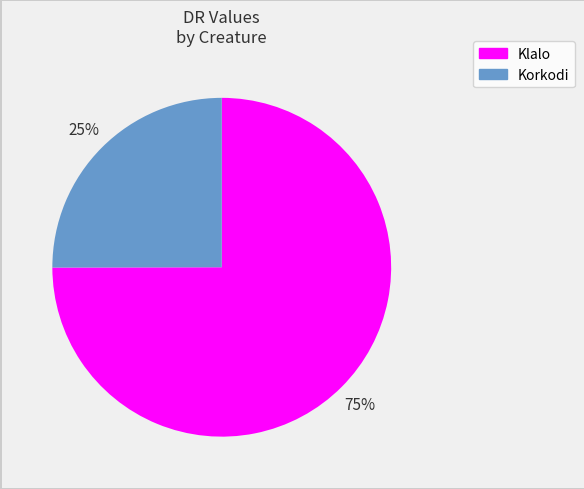

To the nearest percent, what percentage of the pie is Korkodi?

25%